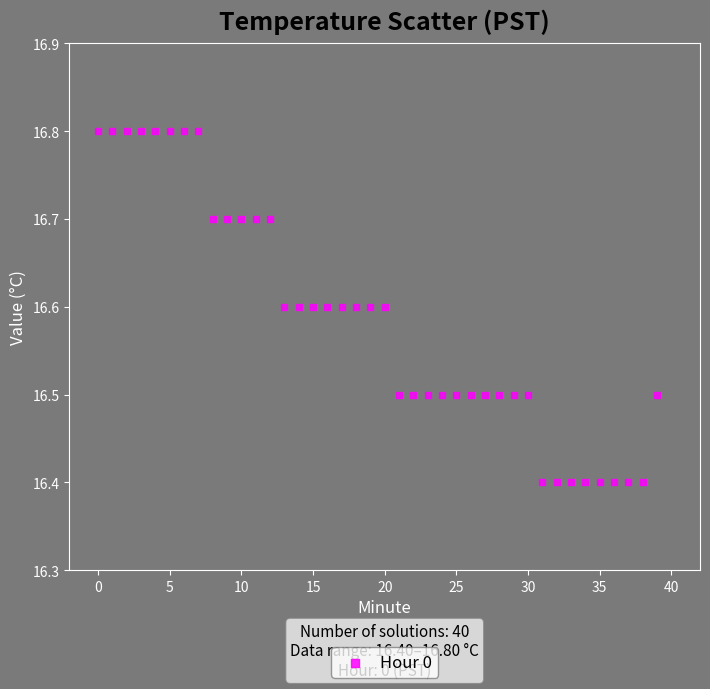

What is the range of Y values (max minus min)?

0.4